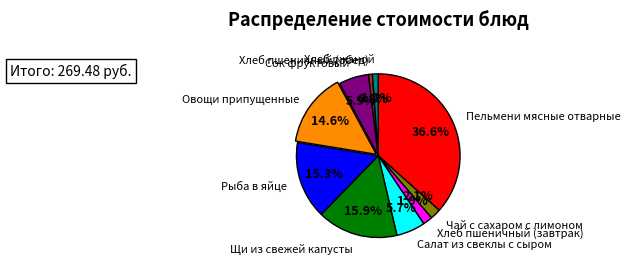

Does any single category account for the majority?

No